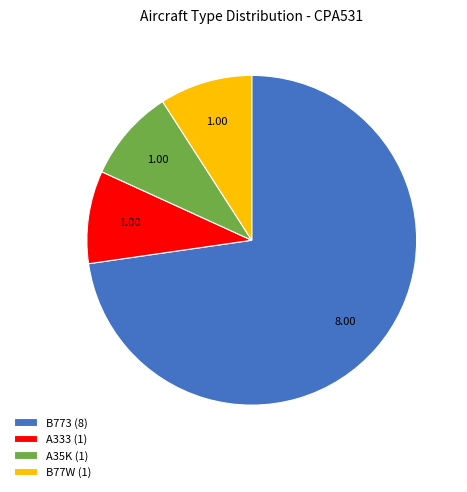

Combined, do A35K (1) and A333 (1) account for over 50%?

No